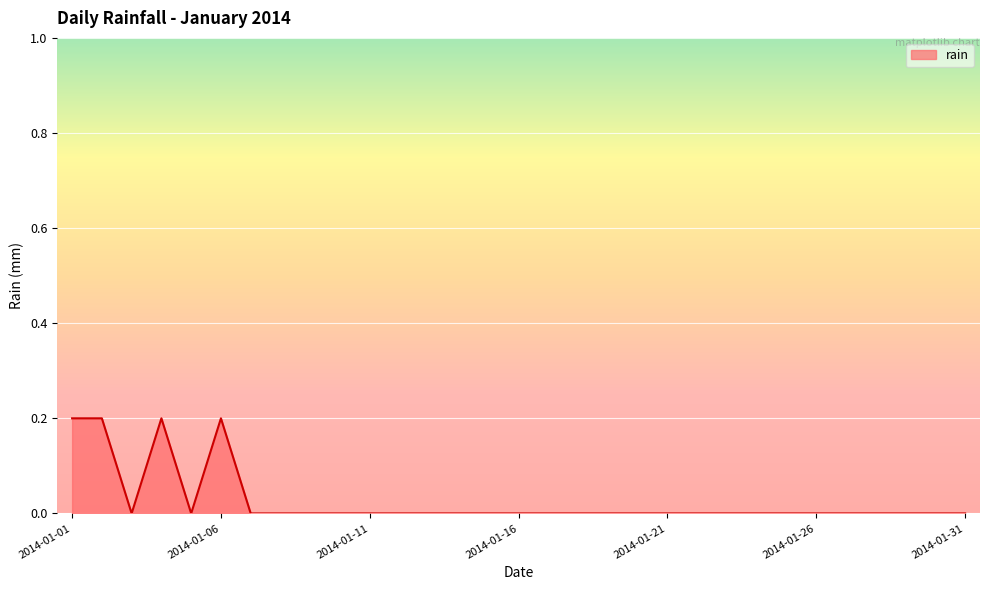

List the labels in order of value, largest first.

2014-01-01, 2014-01-02, 2014-01-04, 2014-01-06, 2014-01-03, 2014-01-05, 2014-01-07, 2014-01-08, 2014-01-09, 2014-01-10, 2014-01-11, 2014-01-12, 2014-01-13, 2014-01-14, 2014-01-15, 2014-01-16, 2014-01-17, 2014-01-18, 2014-01-19, 2014-01-20, 2014-01-21, 2014-01-22, 2014-01-23, 2014-01-24, 2014-01-25, 2014-01-26, 2014-01-27, 2014-01-28, 2014-01-29, 2014-01-30, 2014-01-31